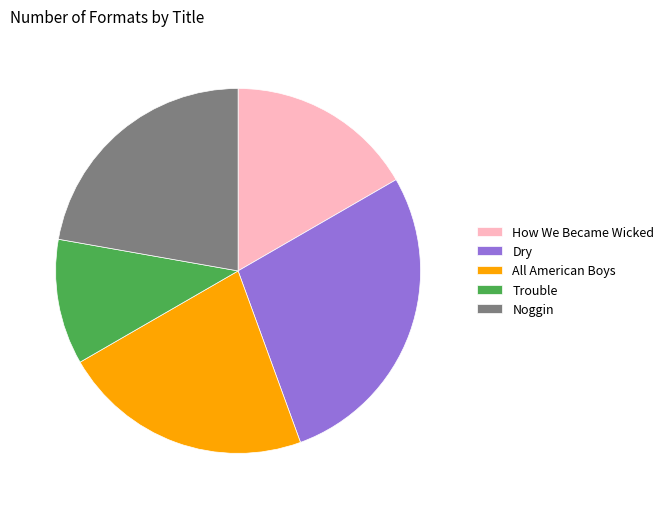

Is the sum of All American Boys and Noggin greater than half?

No